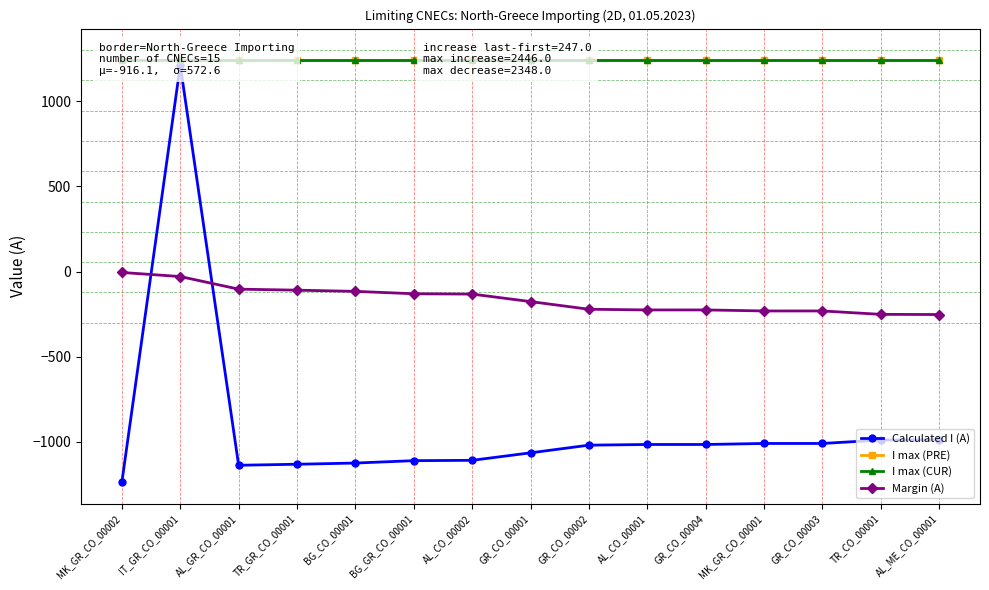

Is it true that Calculated I (A) equals -564 at TR_CO_00001?

False